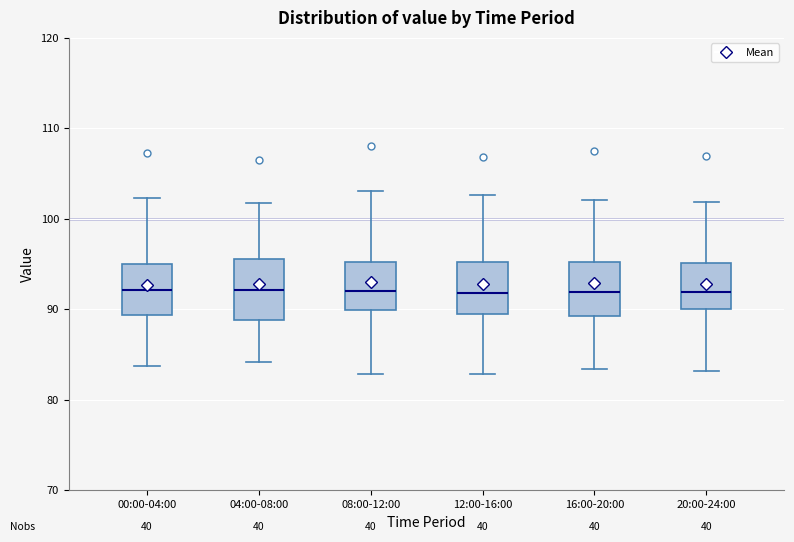

Reading left to right, transcribe this box plot: for each box, give where its median line is, the range the box spans, and where its two whiskers end, as read against the y-axis. The values are not printed on the chart, so give them approximately, as read against the axis.

00:00-04:00: median 92, box 89 to 95, whiskers 84 to 102
04:00-08:00: median 92, box 89 to 96, whiskers 84 to 102
08:00-12:00: median 92, box 90 to 95, whiskers 83 to 103
12:00-16:00: median 92, box 89 to 95, whiskers 83 to 103
16:00-20:00: median 92, box 89 to 95, whiskers 83 to 102
20:00-24:00: median 92, box 90 to 95, whiskers 83 to 102